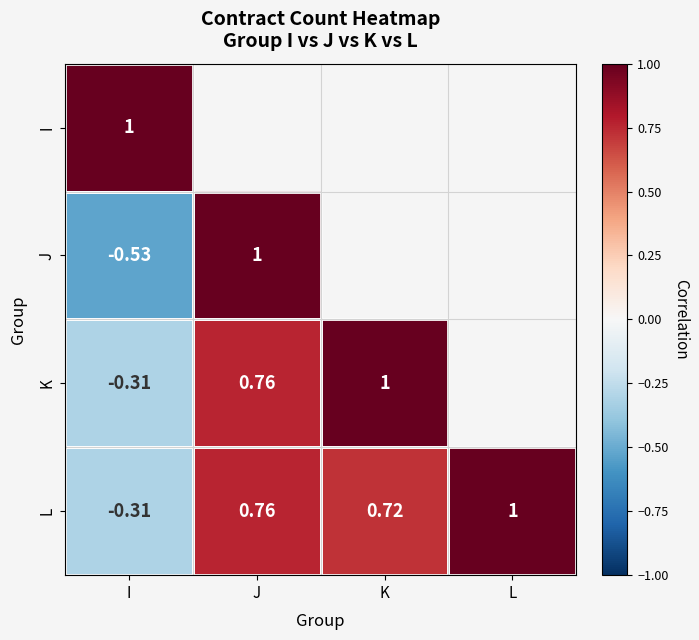

At which category is the sum across all series the highest?

I